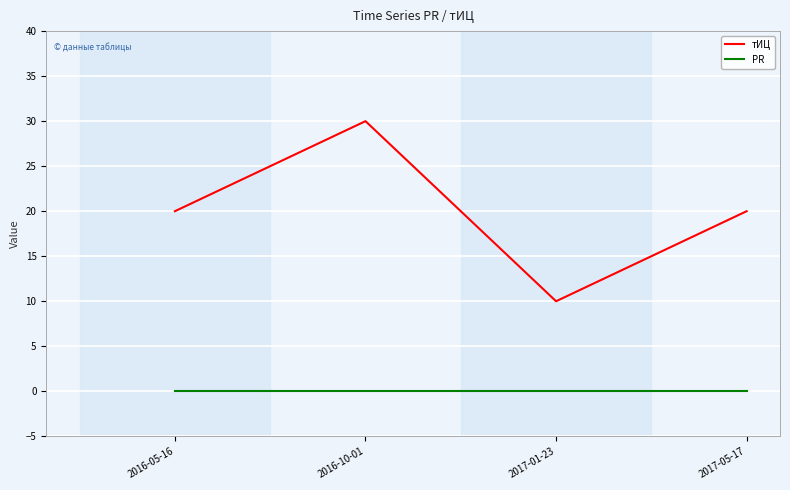

What is the sum of all тИЦ values?

80